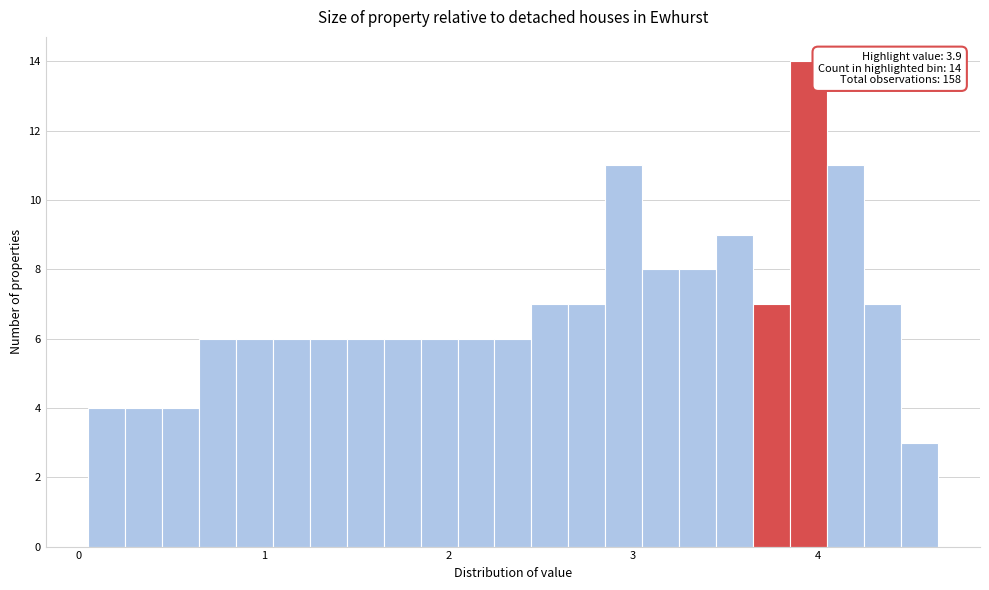

Read against the x-axis, roughly where is the centre of the tallest bar?

4.0